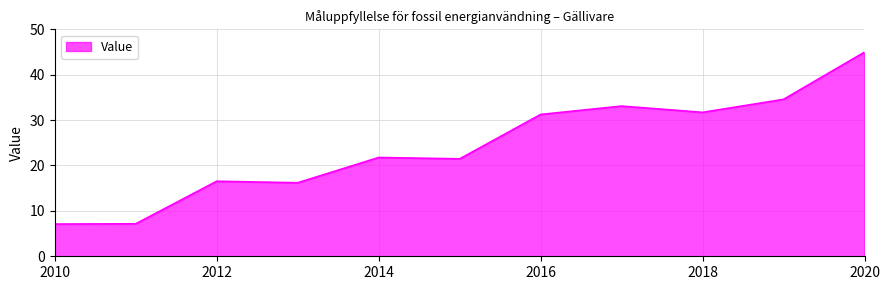

What is the difference between the maximum and minimum values?

37.9